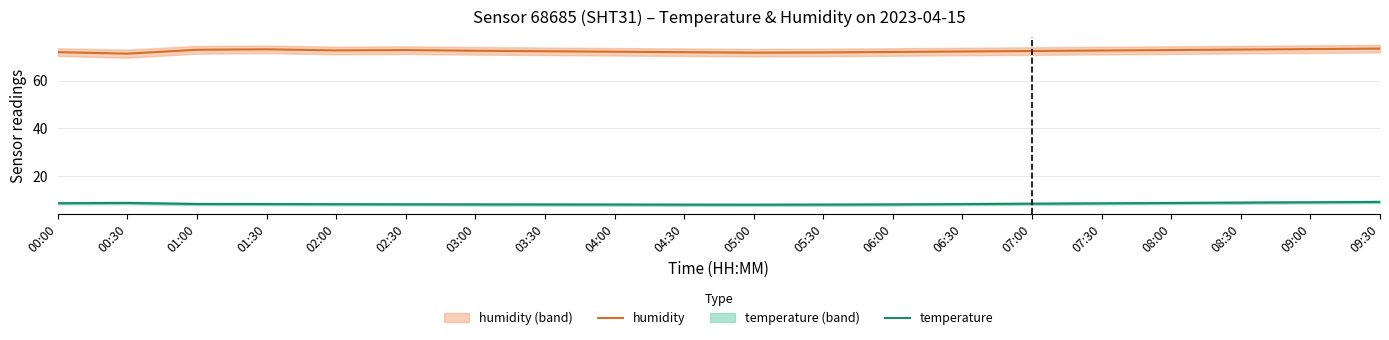

The humidity series shows 34.5 at 03:00. True or false?

False